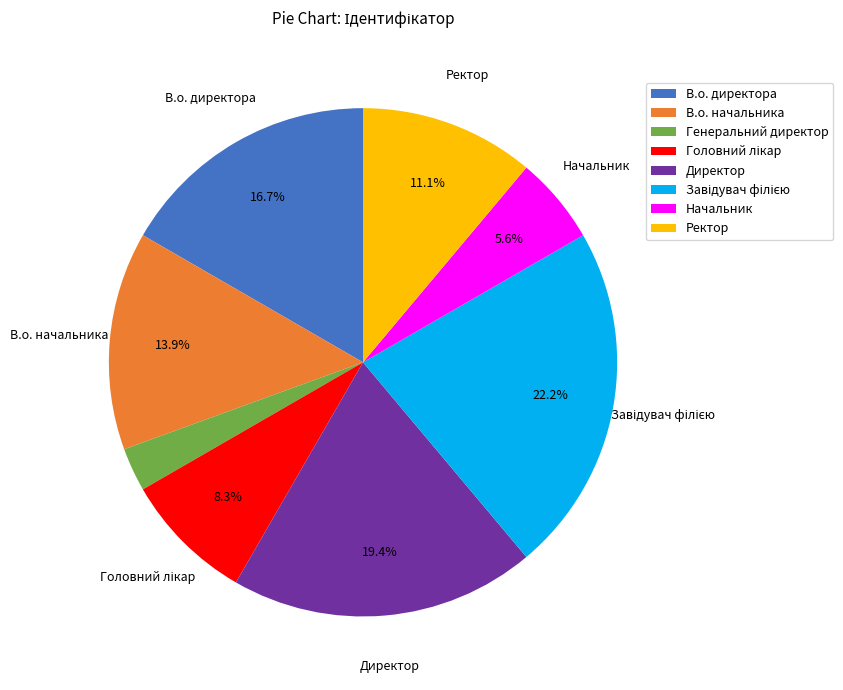

How many slices are in this pie chart?

8